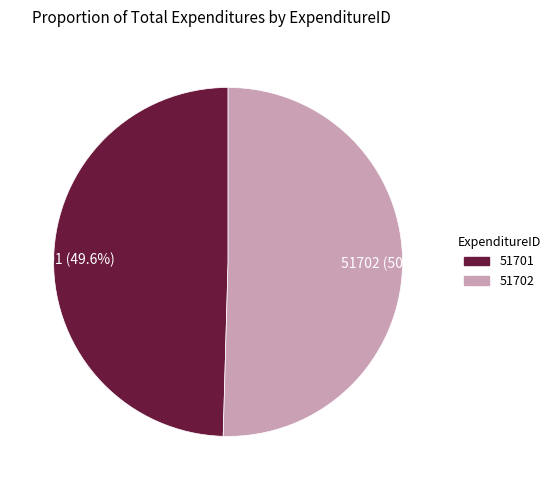

Does 51702 account for over 50% of the chart?

Yes